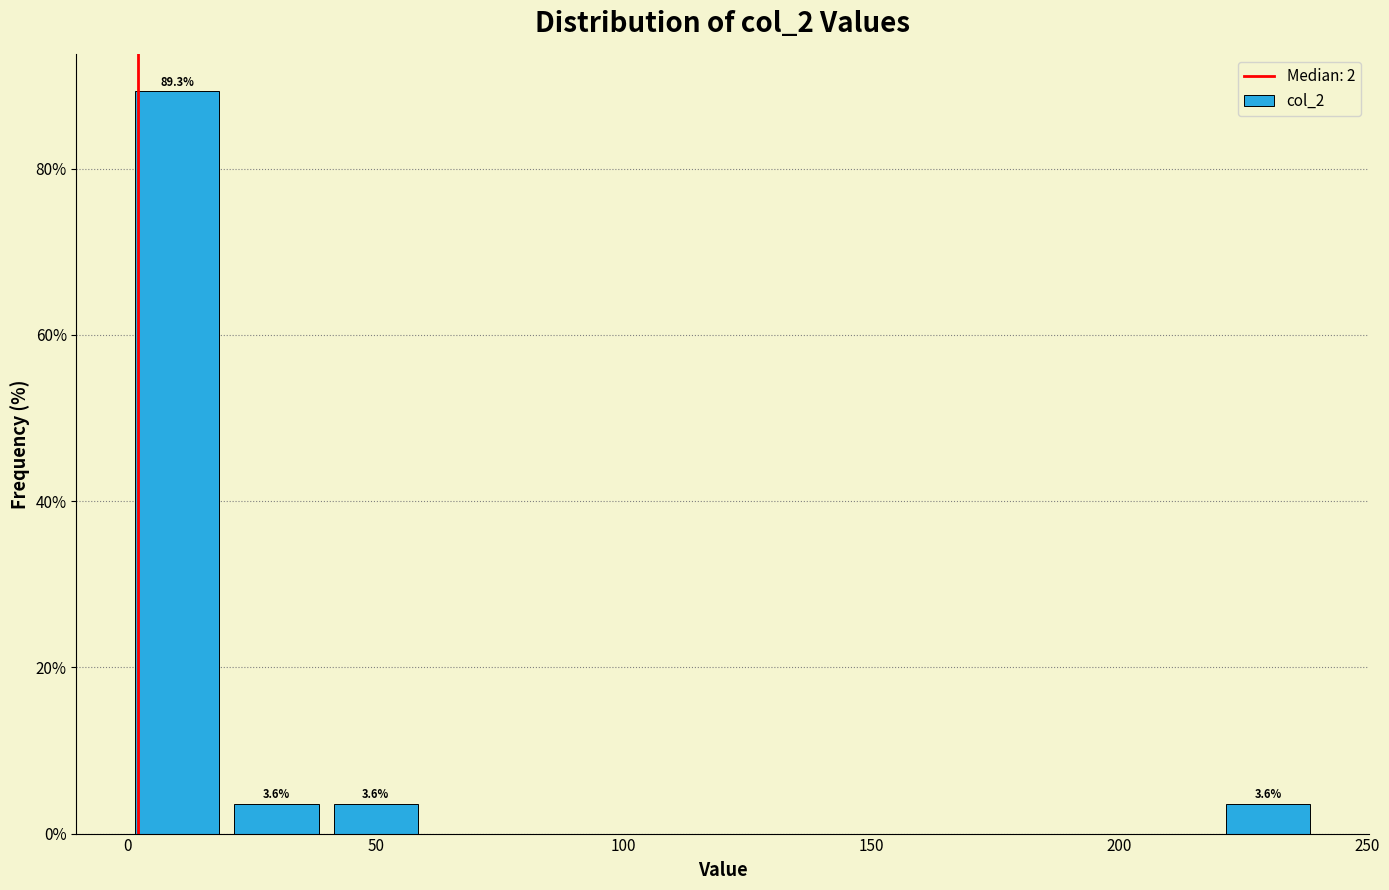

Which range on the x-axis has the tallest bar?

0 to 20